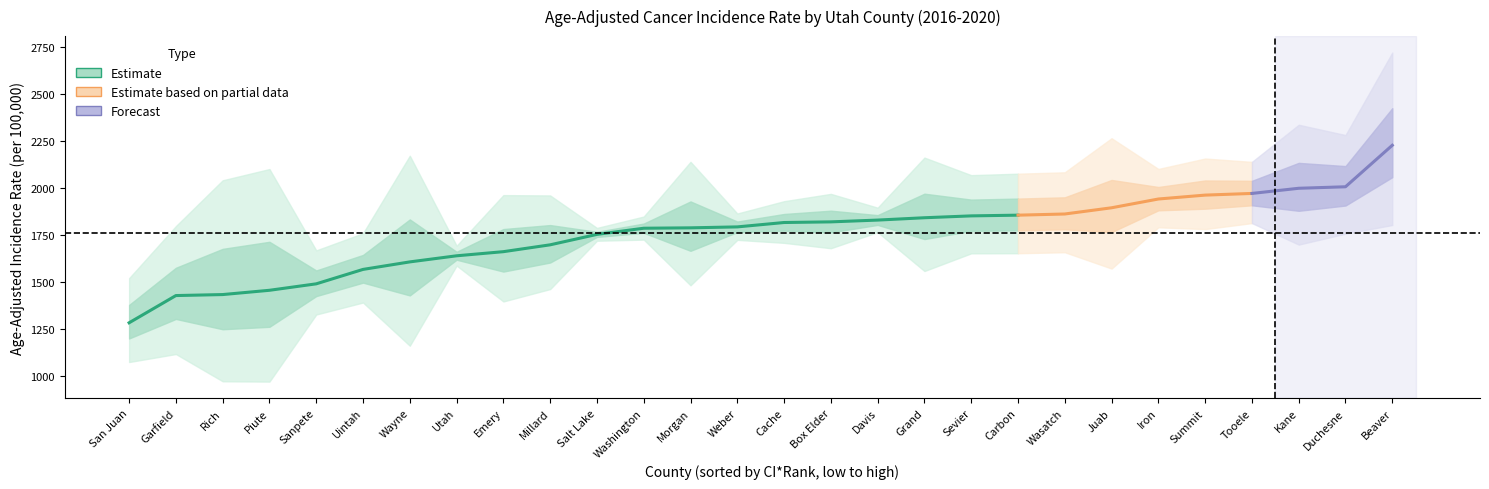

What is the approximate value of Lower 95% CI at Wayne?

1161.5